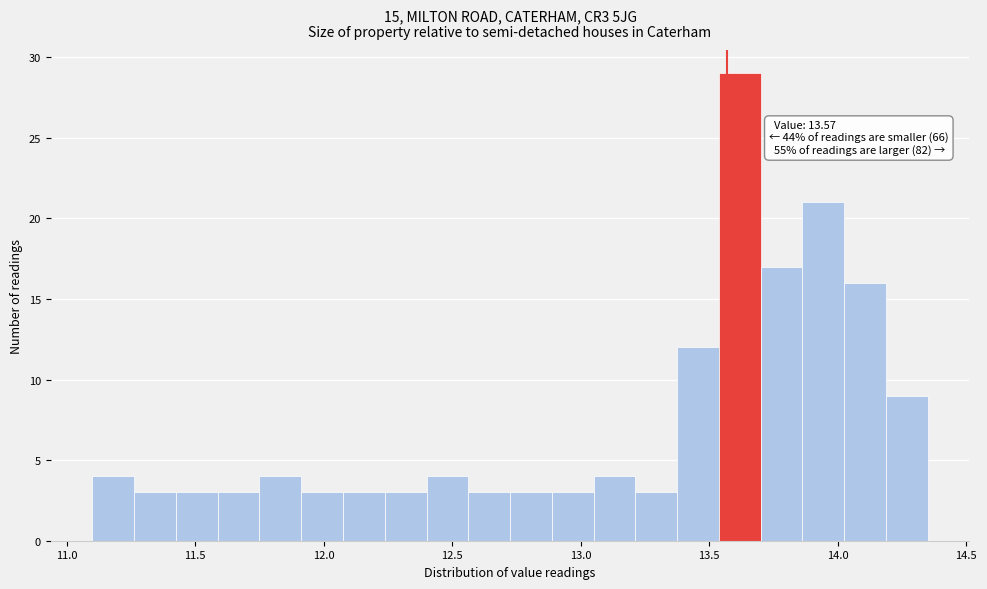

Around what value on the x-axis is the tallest bar? Give the approximate position of its centre, as read against the axis.

13.60